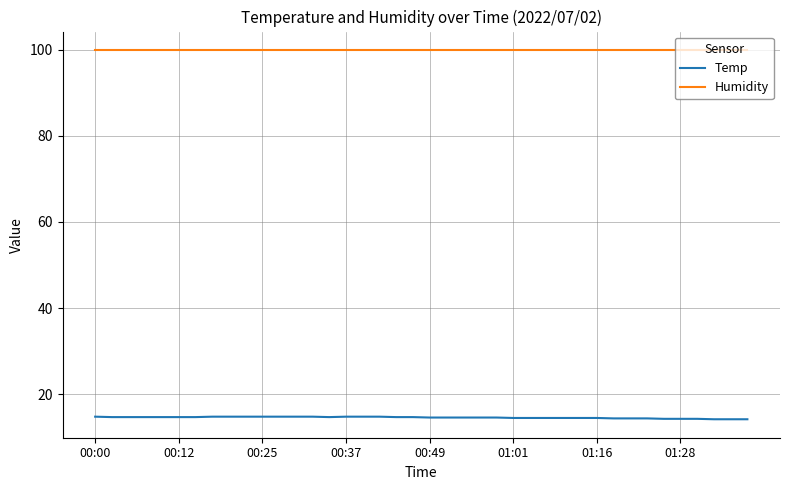

True or false: Humidity and Temp intersect in this chart.

False